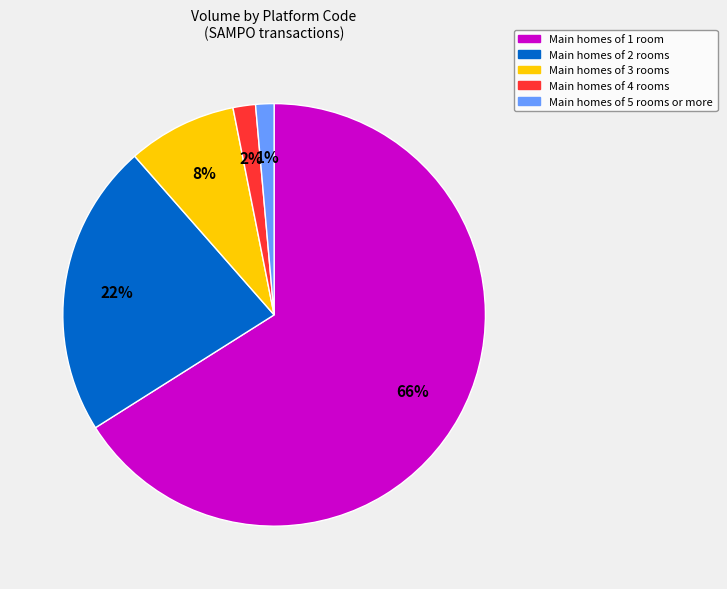

Is there a majority slice in this chart?

Yes